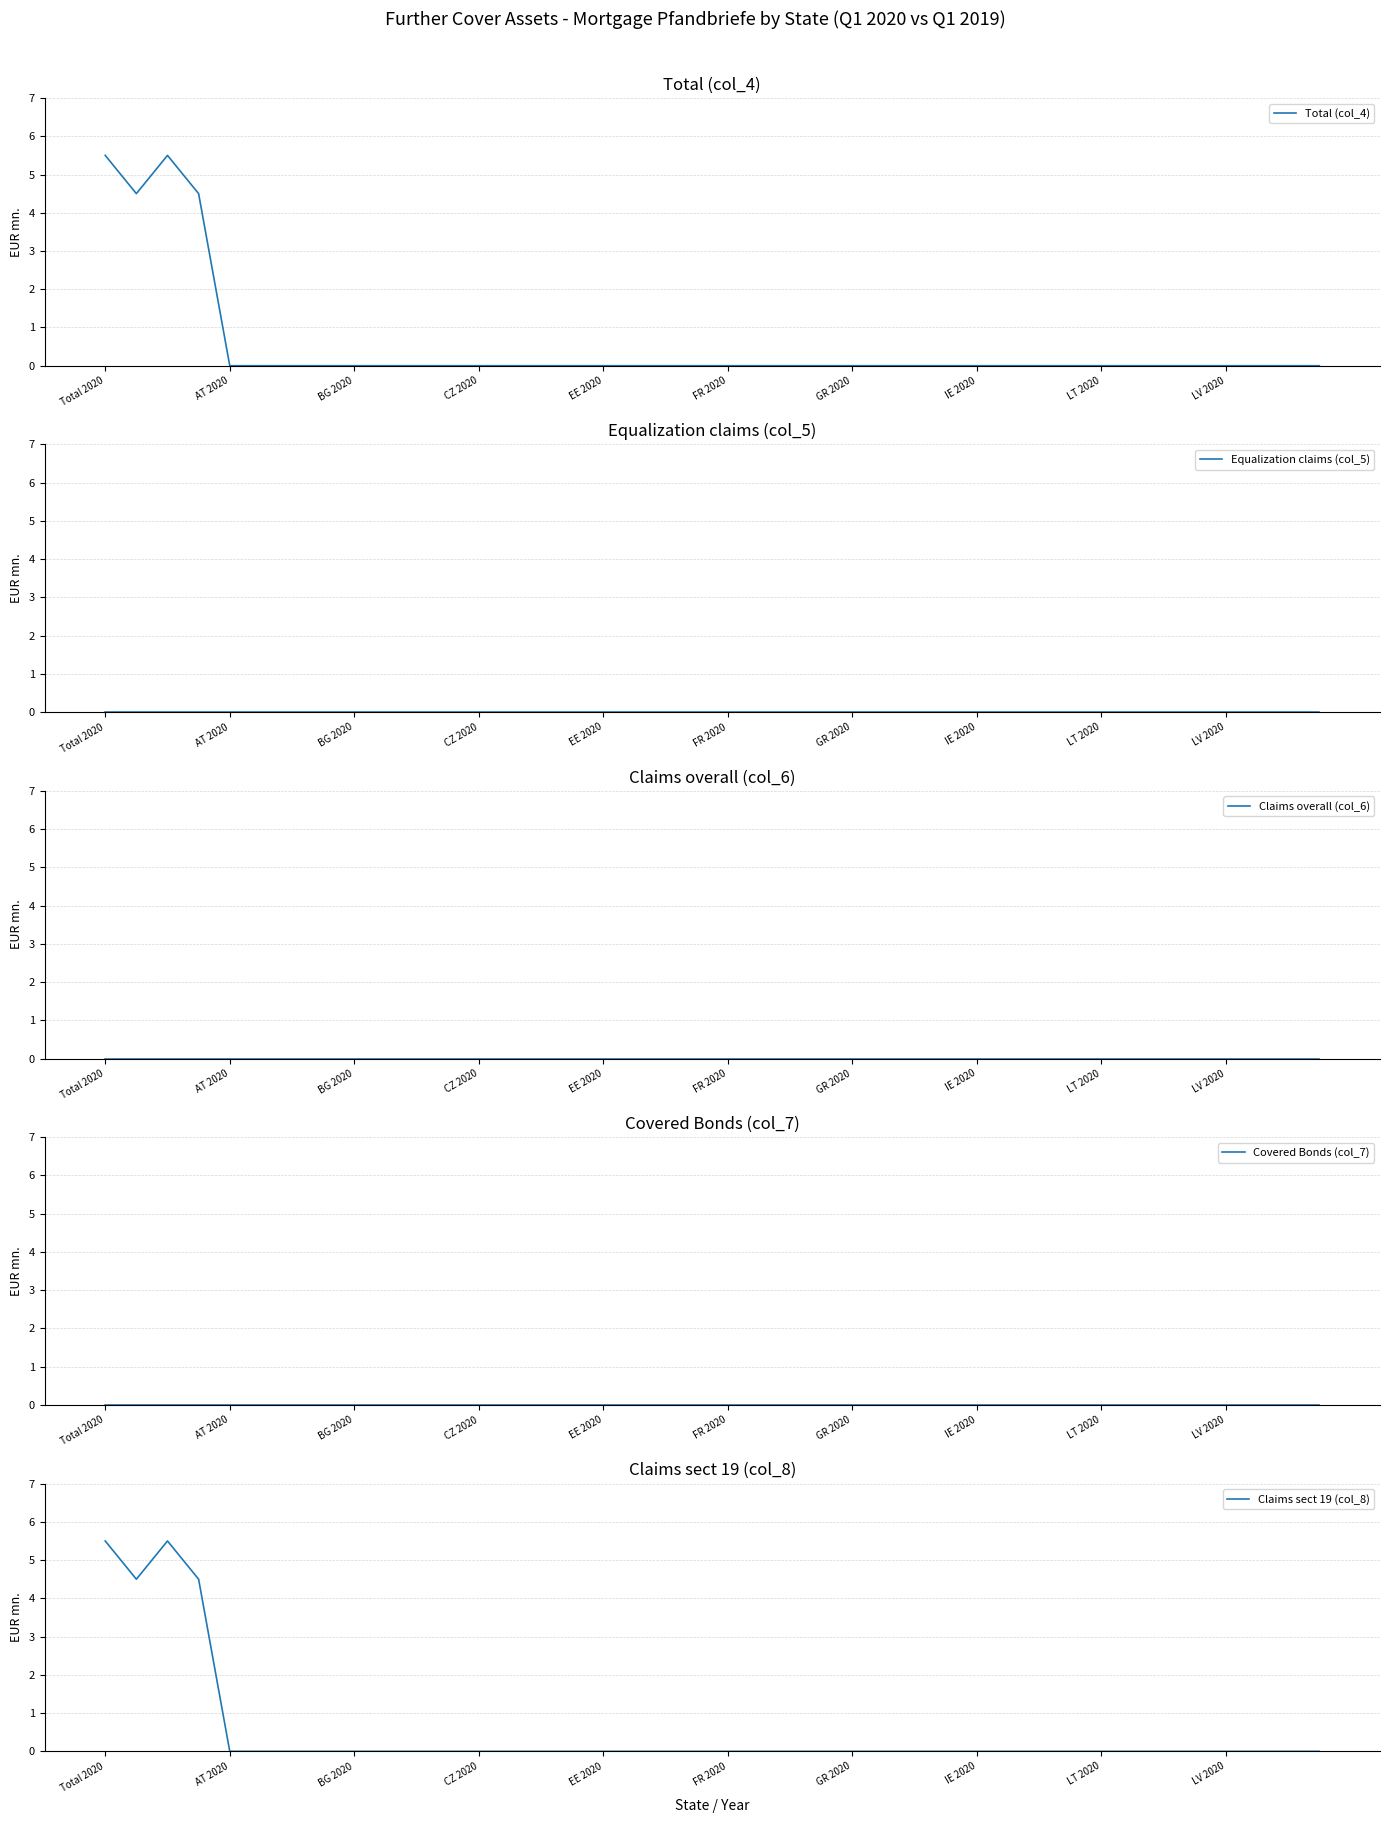

Reading left to right, transcribe all the data shown in this chart.

Total (col_4): 5.5	4.5	5.5	4.5	0.0	0.0	0.0	0.0	0.0	0.0	0.0	0.0	0.0	0.0	0.0	0.0	0.0	0.0	0.0	0.0	0.0	0.0	0.0	0.0	0.0	0.0	0.0	0.0	0.0	0.0	0.0	0.0	0.0	0.0	0.0	0.0	0.0	0.0	0.0	0.0
Equalization claims (col_5): 0.0	0.0	0.0	0.0	0.0	0.0	0.0	0.0	0.0	0.0	0.0	0.0	0.0	0.0	0.0	0.0	0.0	0.0	0.0	0.0	0.0	0.0	0.0	0.0	0.0	0.0	0.0	0.0	0.0	0.0	0.0	0.0	0.0	0.0	0.0	0.0	0.0	0.0	0.0	0.0
Claims overall (col_6): 0.0	0.0	0.0	0.0	0.0	0.0	0.0	0.0	0.0	0.0	0.0	0.0	0.0	0.0	0.0	0.0	0.0	0.0	0.0	0.0	0.0	0.0	0.0	0.0	0.0	0.0	0.0	0.0	0.0	0.0	0.0	0.0	0.0	0.0	0.0	0.0	0.0	0.0	0.0	0.0
Covered Bonds (col_7): 0.0	0.0	0.0	0.0	0.0	0.0	0.0	0.0	0.0	0.0	0.0	0.0	0.0	0.0	0.0	0.0	0.0	0.0	0.0	0.0	0.0	0.0	0.0	0.0	0.0	0.0	0.0	0.0	0.0	0.0	0.0	0.0	0.0	0.0	0.0	0.0	0.0	0.0	0.0	0.0
Claims sect 19 (col_8): 5.5	4.5	5.5	4.5	0.0	0.0	0.0	0.0	0.0	0.0	0.0	0.0	0.0	0.0	0.0	0.0	0.0	0.0	0.0	0.0	0.0	0.0	0.0	0.0	0.0	0.0	0.0	0.0	0.0	0.0	0.0	0.0	0.0	0.0	0.0	0.0	0.0	0.0	0.0	0.0